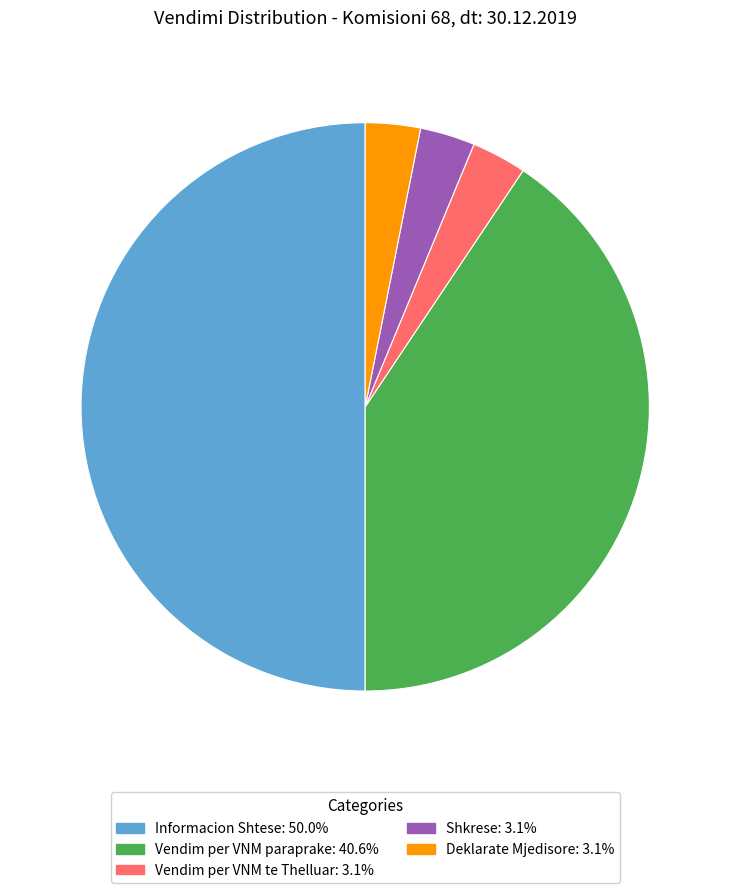

What is the ratio of the value at Deklarate Mjedisore: 3.1% to the value at Vendim per VNM te Thelluar: 3.1%?

1.0